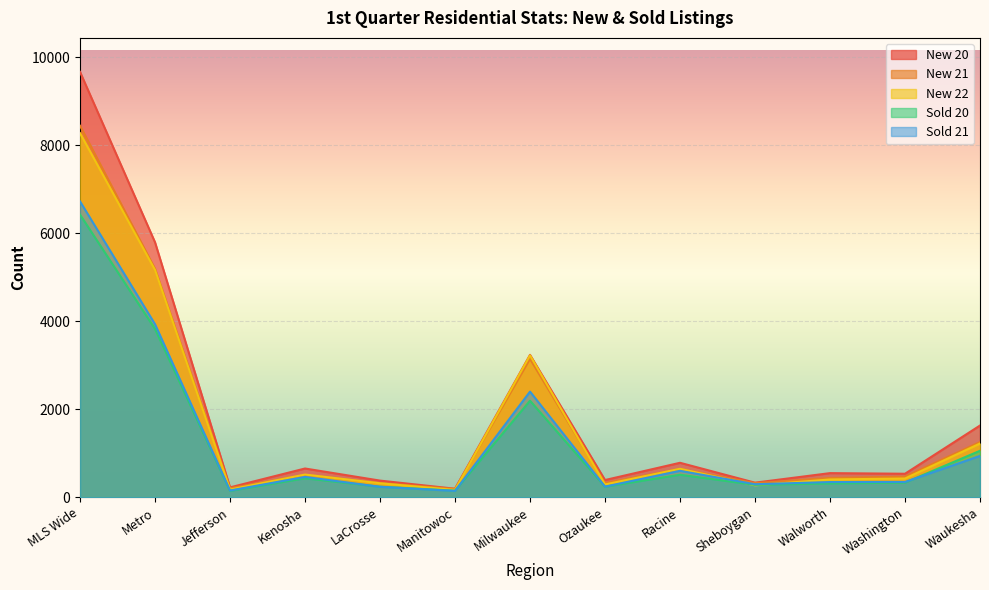

Is the value of New 22 at Walworth greater than the value of New 21 at Waukesha?

No